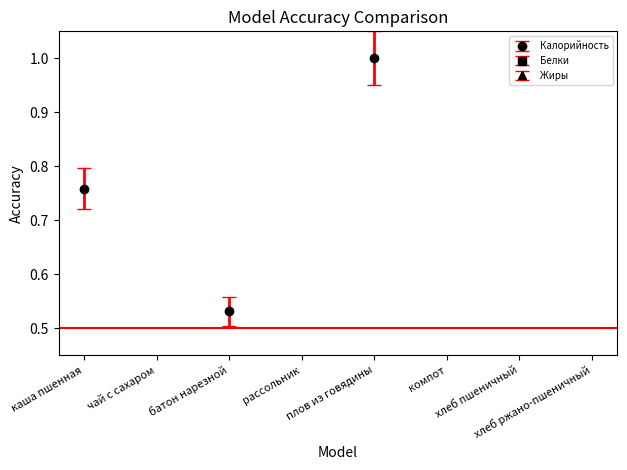

How many series are shown in this chart?

3